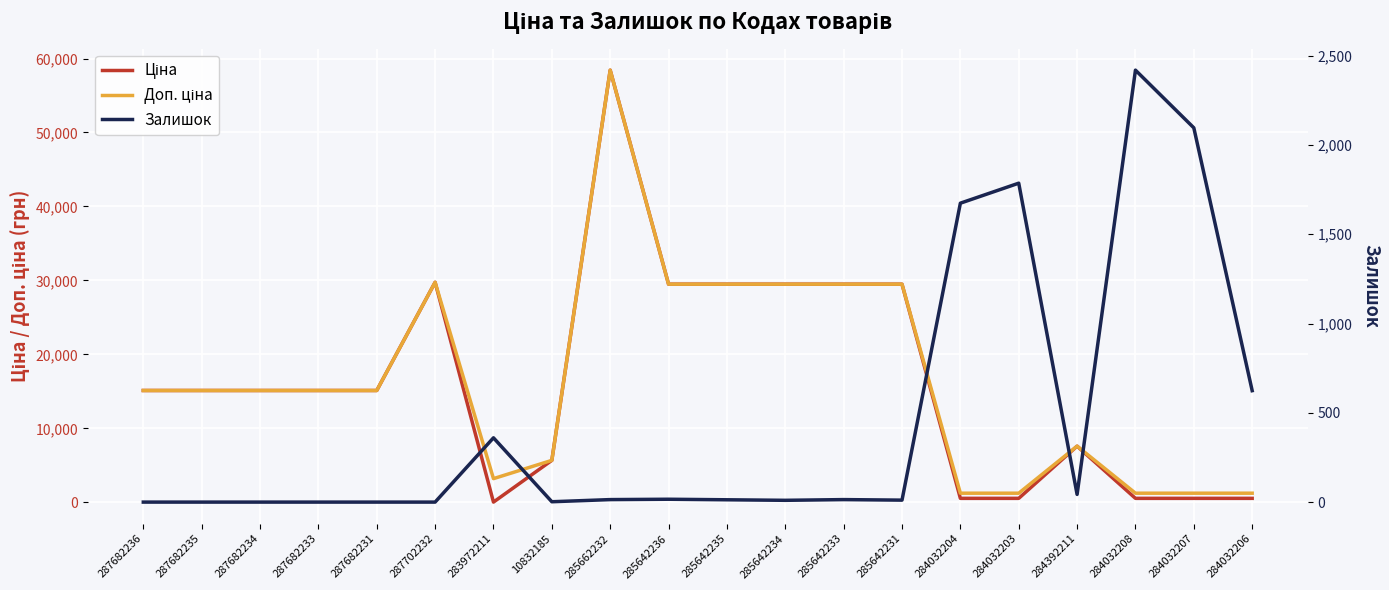

At which label does Залишок first exceed 14?

283972211